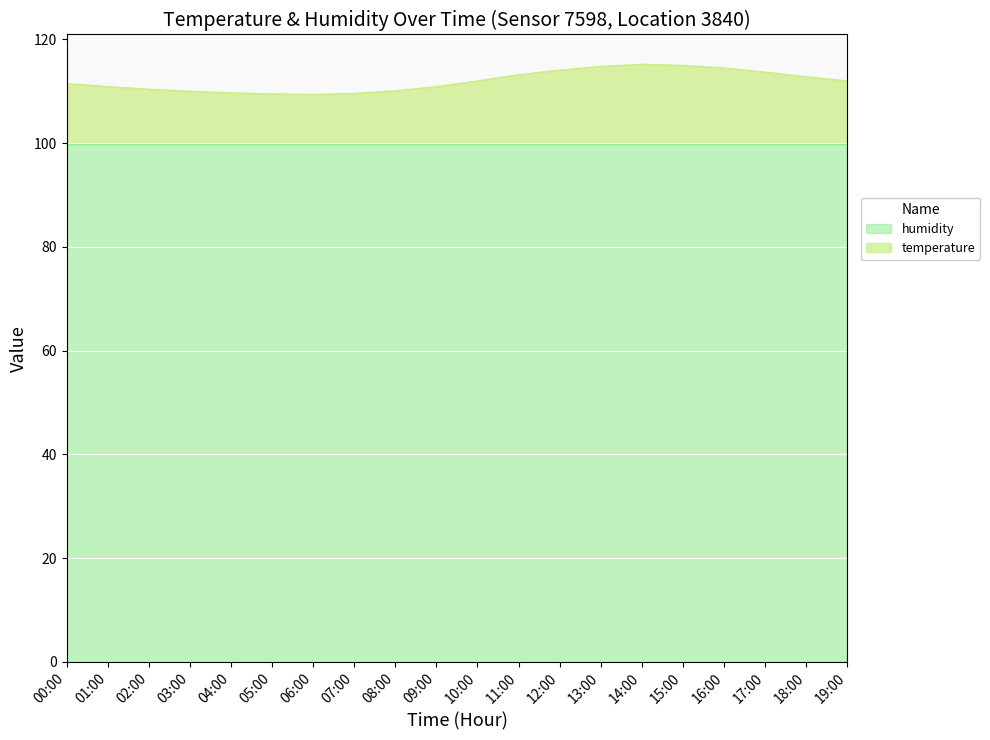

Is it true that the value at 16:00 is 42.7?

False